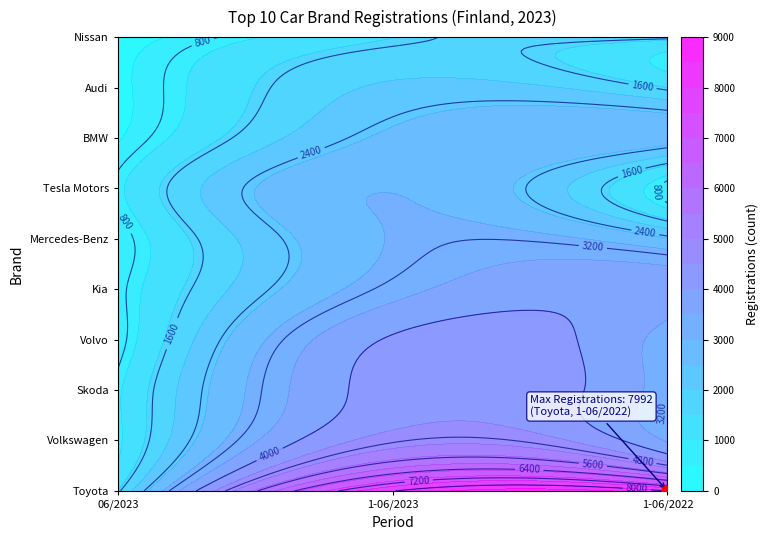

What is the sum of all Skoda values?

8406